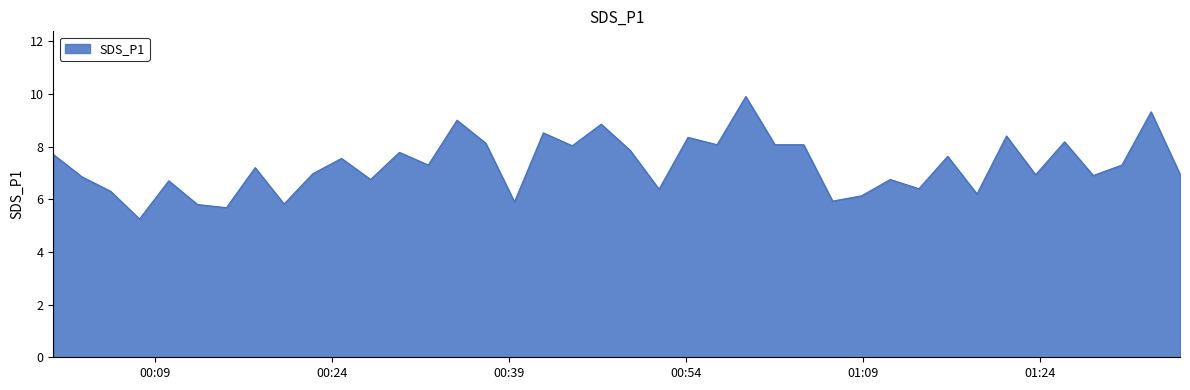

What is the greatest value displayed?

9.9